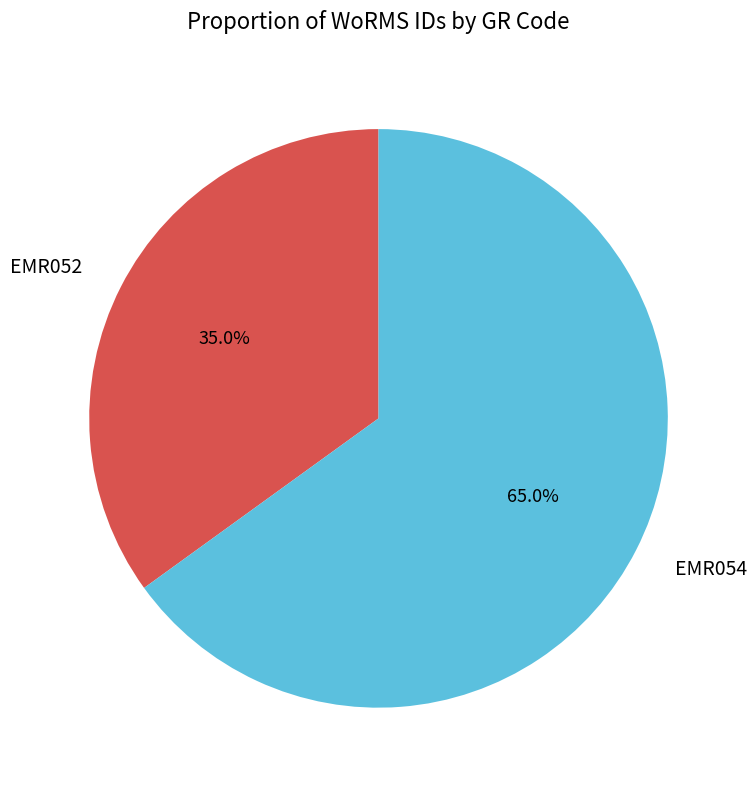

To the nearest percent, what percentage of the pie is EMR054?

65%